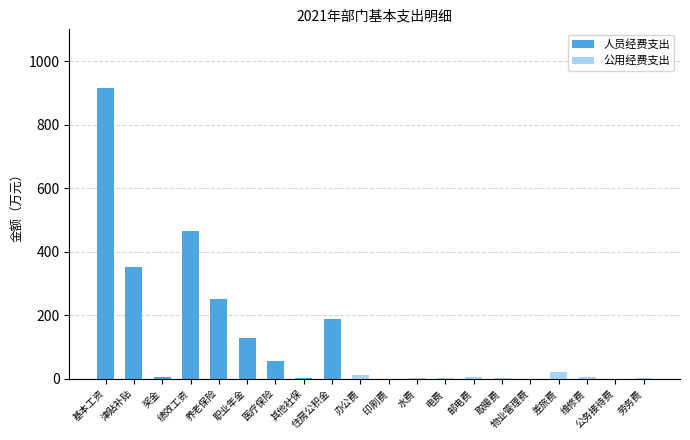

Are the bars grouped side by side (vs. stacked)?

No